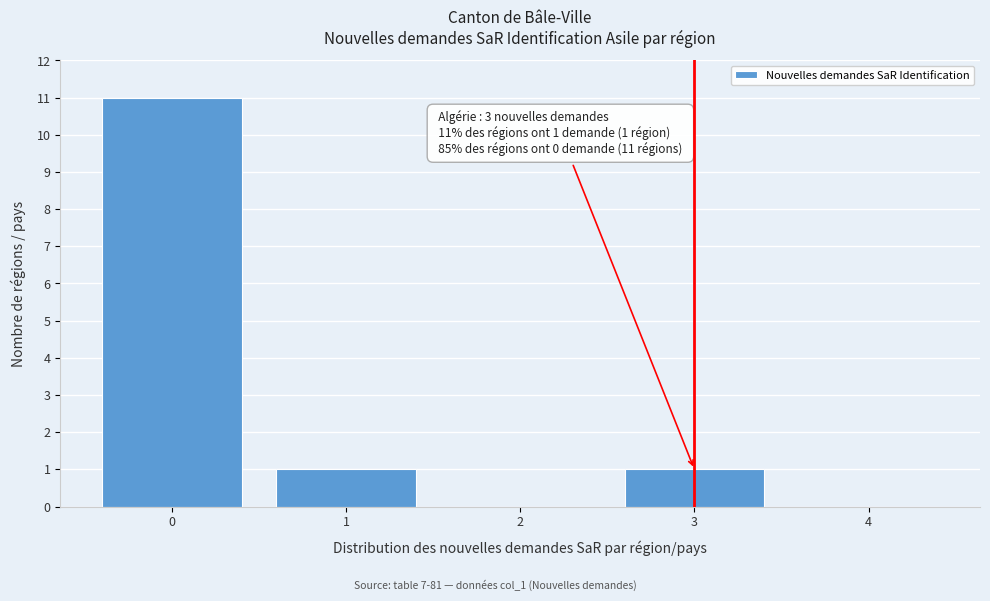

Reading left to right, extract all data points from this chart.

0=11	1=1	2=0	3=1	4=0